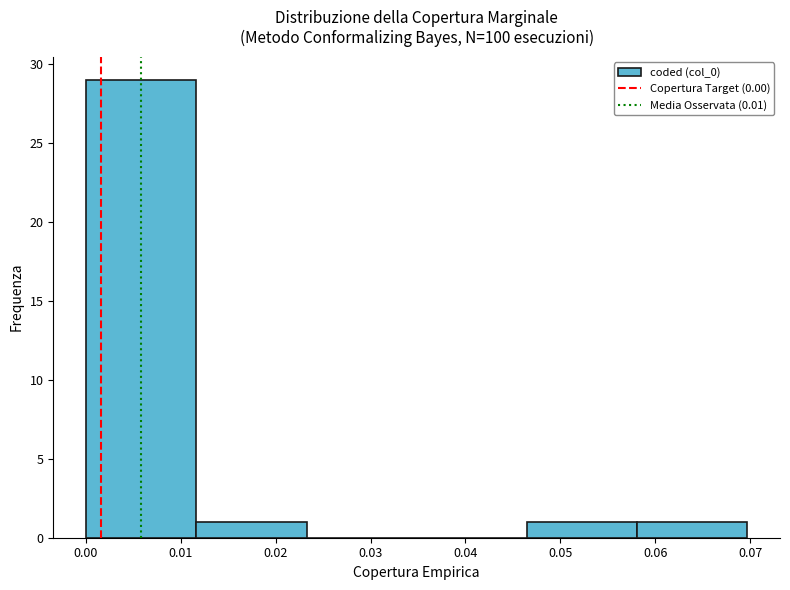

How tall is the bar that spans 0.046 to 0.058 on the x-axis? Neither the bar edges nor the heights are printed on the chart, so give them approximately, as read against the axes.

1